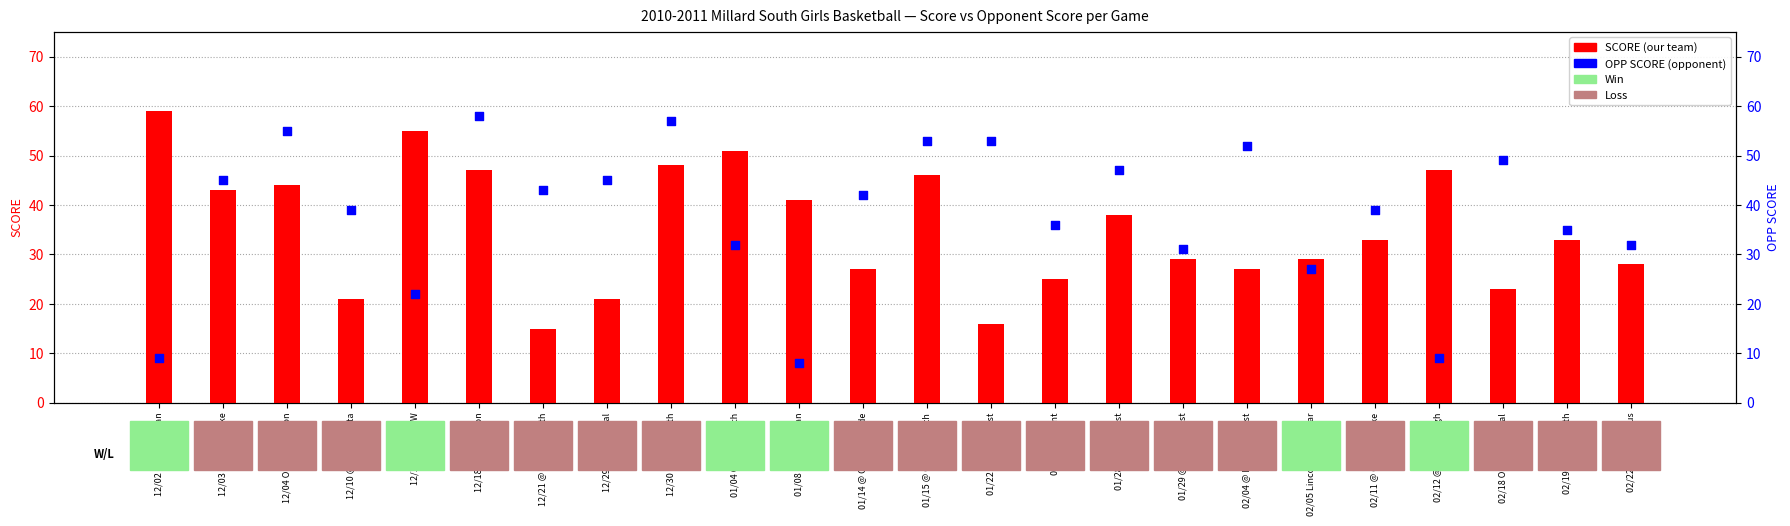

What is the total value across all series at 01/22 Bellevue East?

69